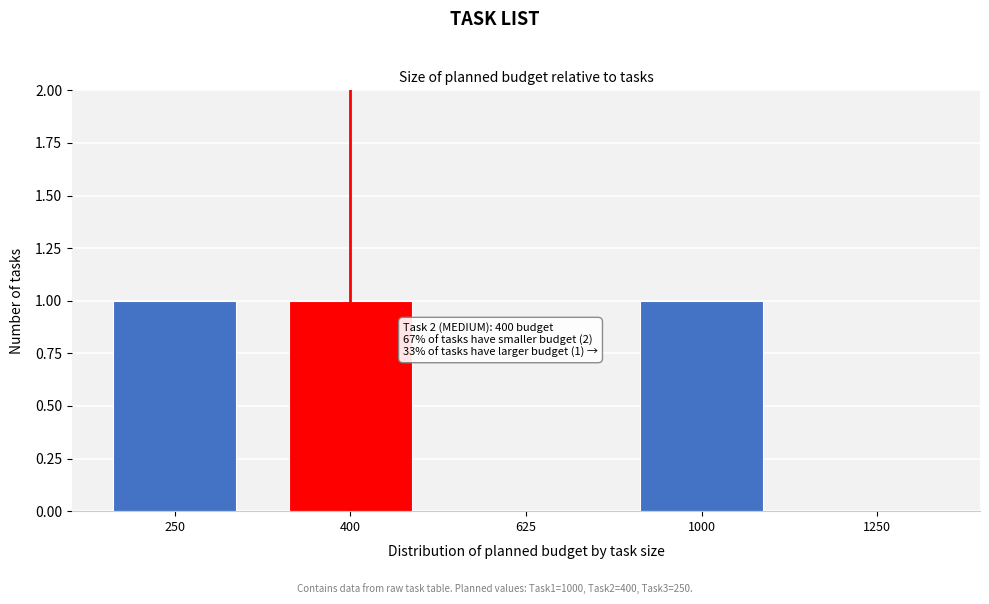

Reading left to right, what are all the values shown in this chart?

250=1	400=1	625=0	1000=1	1250=0